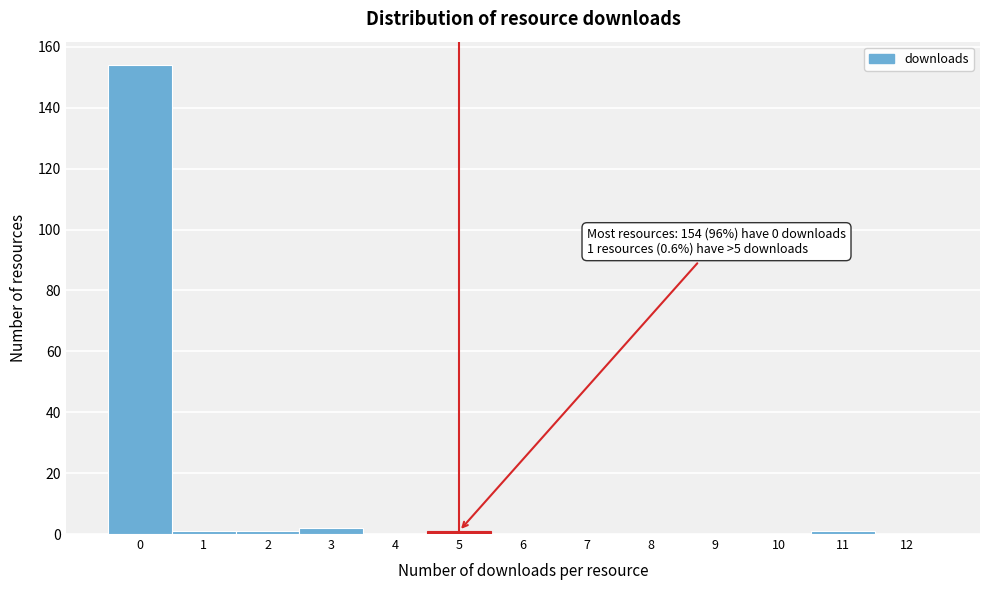

Over which range of the x-axis is the bar tallest?

-0.5 to 0.5